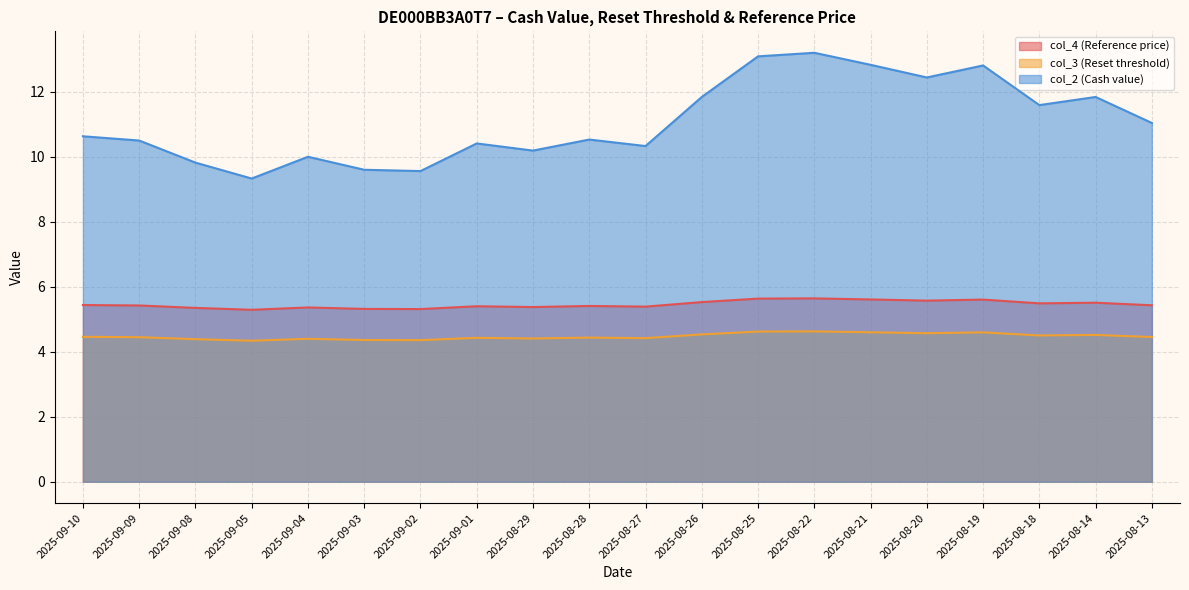

What is the highest value of the col_4 (Reference price) series?

5.6